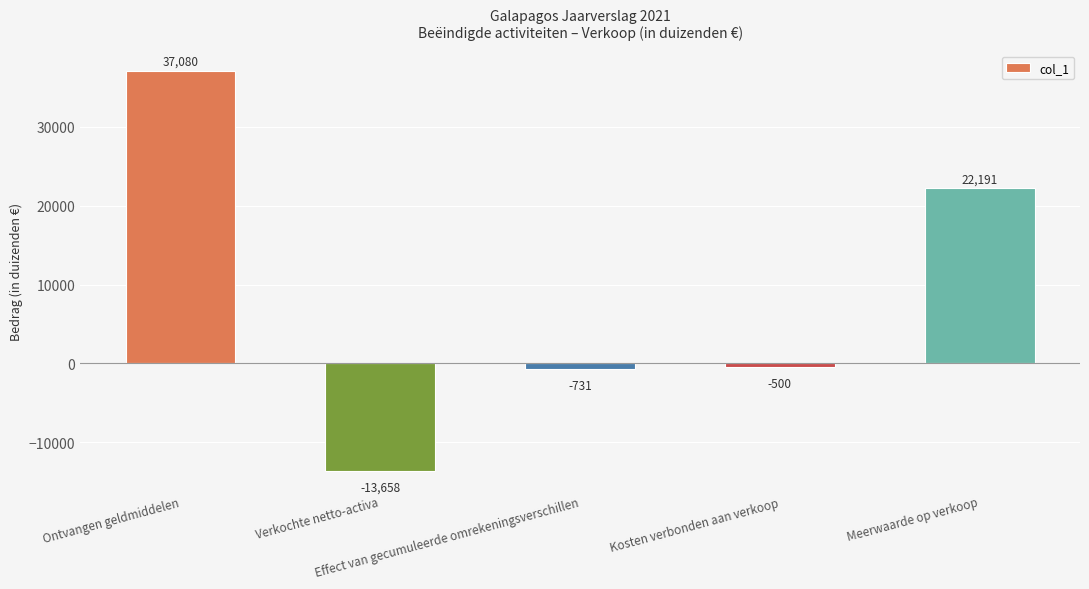

What is the value of the 1st bar from the left?

37080